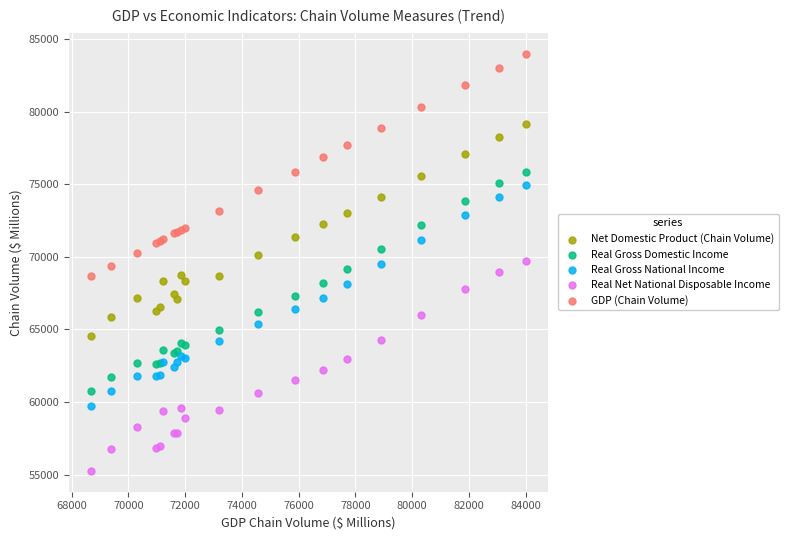

Which series reaches the maximum Y coordinate?

GDP (Chain Volume)